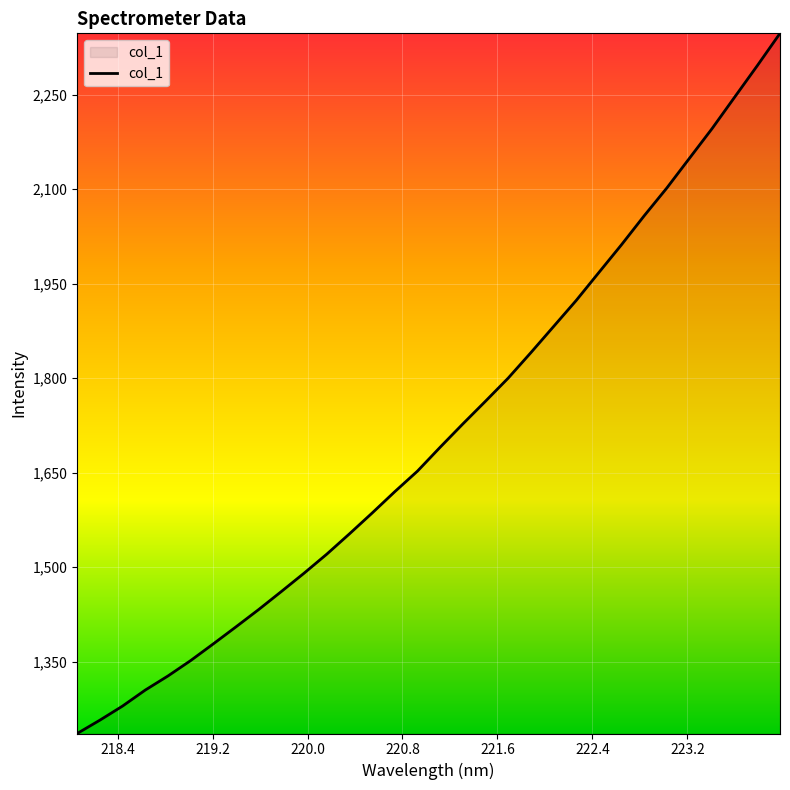

What is the difference between the maximum and minimum values?

1111.4